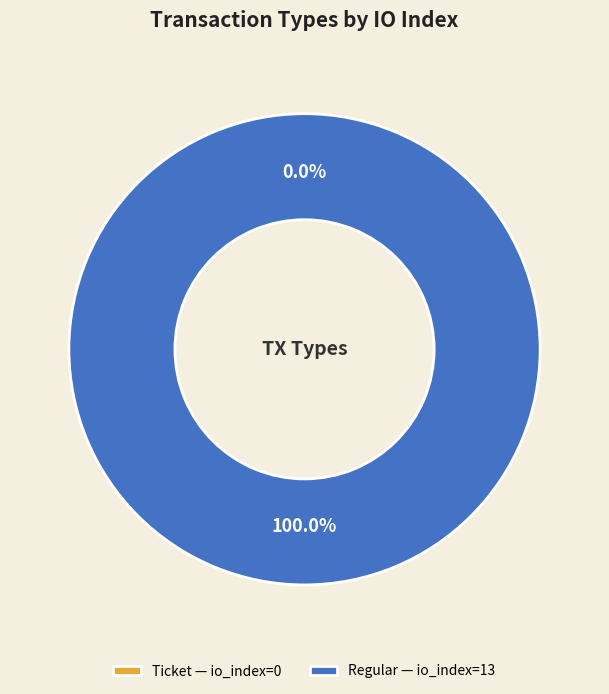

To the nearest percent, what is the combined percentage of Ticket (io_index=0) and Regular (io_index=13)?

100%